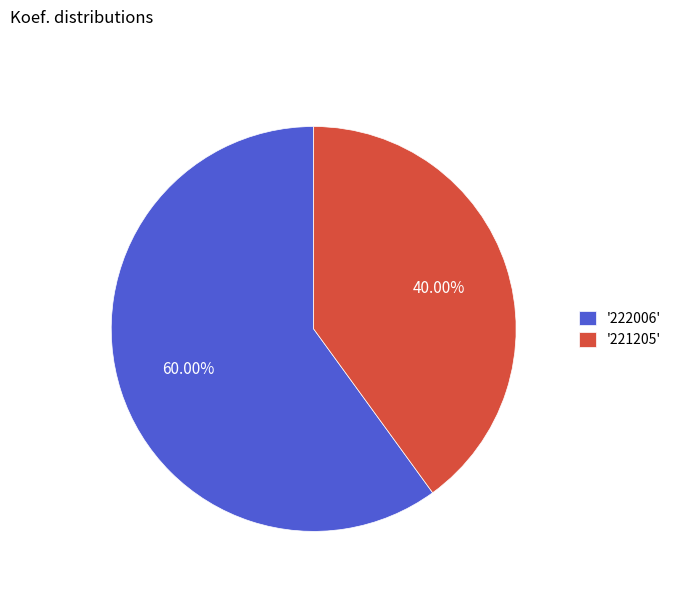

Rank the categories by value from lowest to highest.

'221205', '222006'